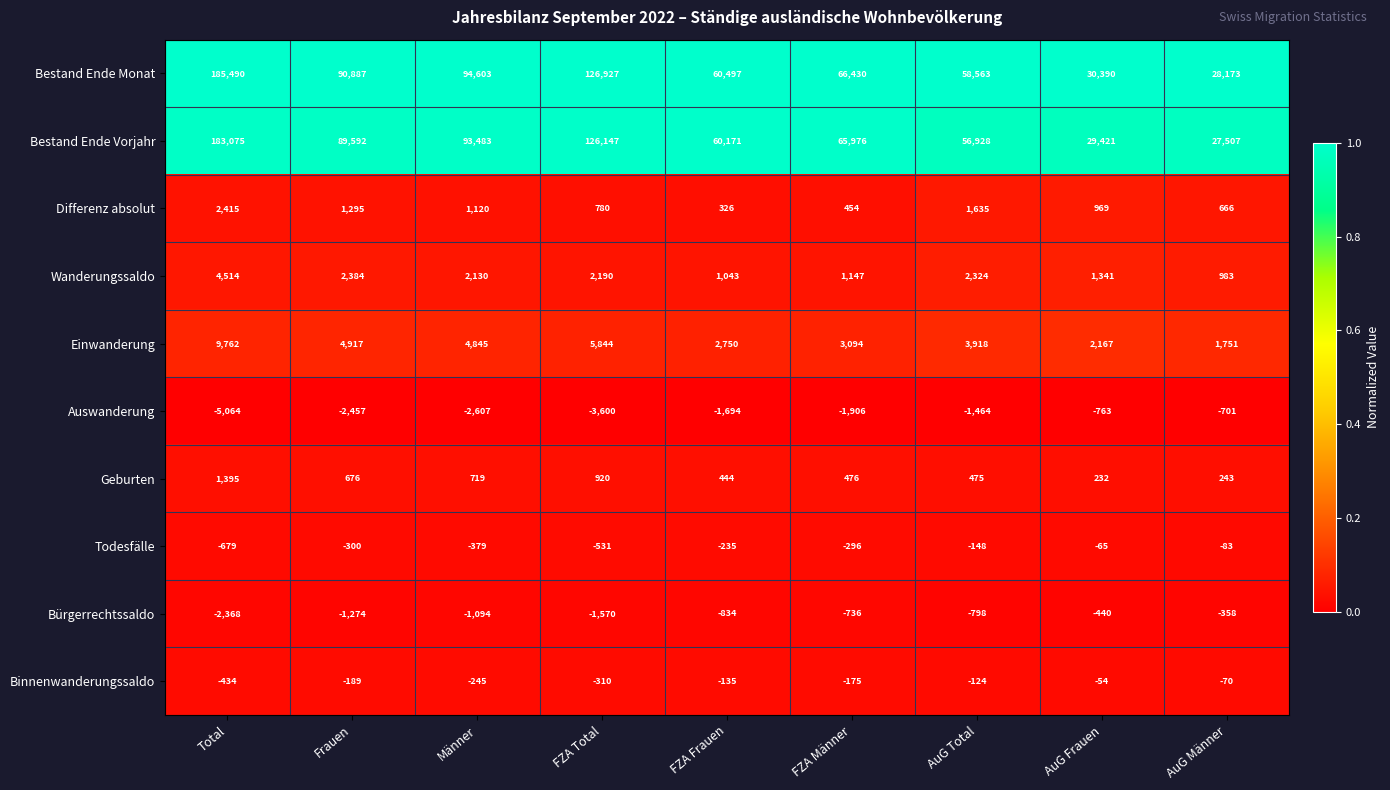

Is it true that Binnenwanderungssaldo equals -434 at Total?

True